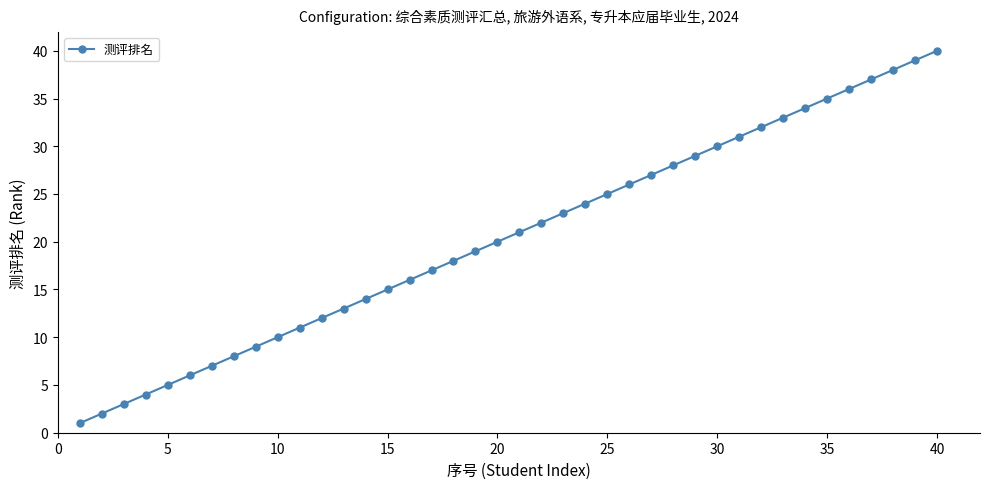

True or false: the data has more than 1 interior local peaks.

False